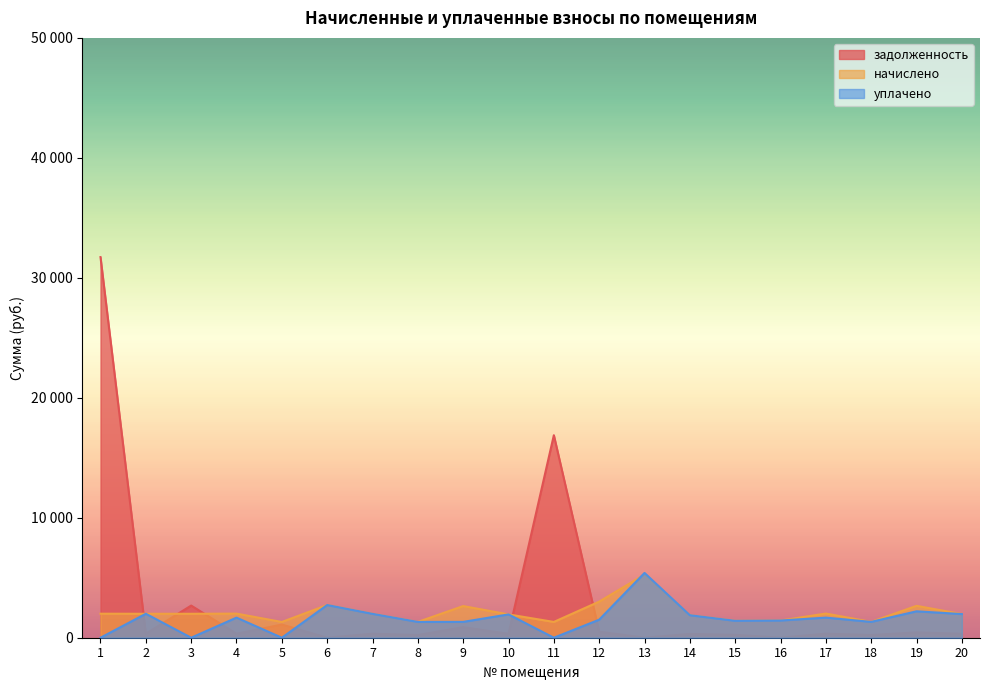

Reading left to right, extract all data points from this chart.

задолженность: 1=31727.4	2=332.8	3=2679.1	4=335.0	5=1098.1	6=0.0	7=331.8	8=219.4	9=882.7	10=323.8	11=16880.7	12=501.4	13=0.0	14=312.7	15=234.8	16=0.0	17=334.7	18=219.9	19=443.1	20=328.6
начислено: 1=2003.4	2=1997.0	3=1997.0	4=2009.8	5=1313.3	6=2725.3	7=1990.7	8=1316.5	9=2639.4	10=1943.0	11=1316.5	12=3008.3	13=5262.9	14=1876.2	15=1408.7	16=1434.2	17=2016.1	18=1319.7	19=2658.5	20=1971.6
уплачено: 1=0.0	2=1997.0	3=0.0	4=1674.8	5=0.0	6=2725.3	7=1990.7	8=1316.5	9=1320.8	10=1943.0	11=0.0	12=1504.1	13=5400.0	14=1876.2	15=1408.7	16=1434.2	17=1675.0	18=1319.7	19=2201.6	20=1971.6